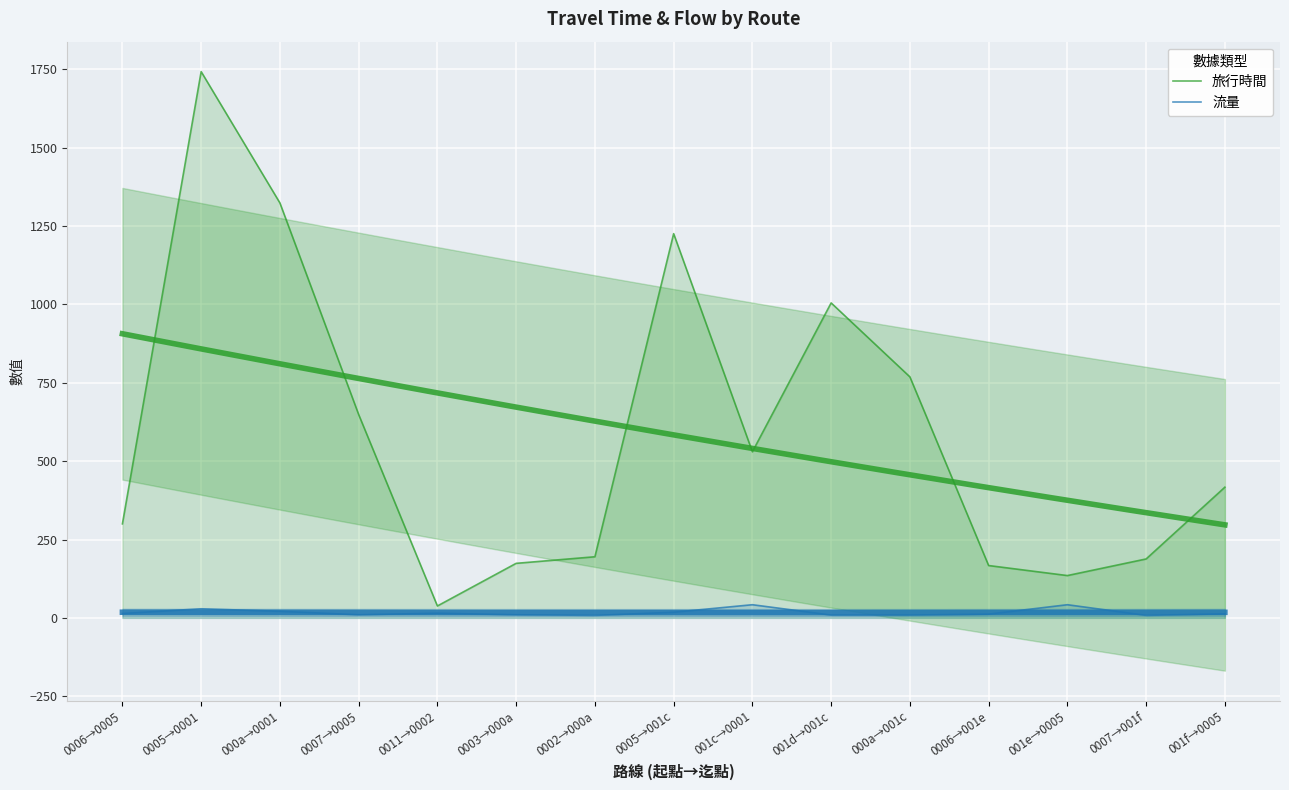

What are all the series names shown in the legend?

旅行時間, 流量